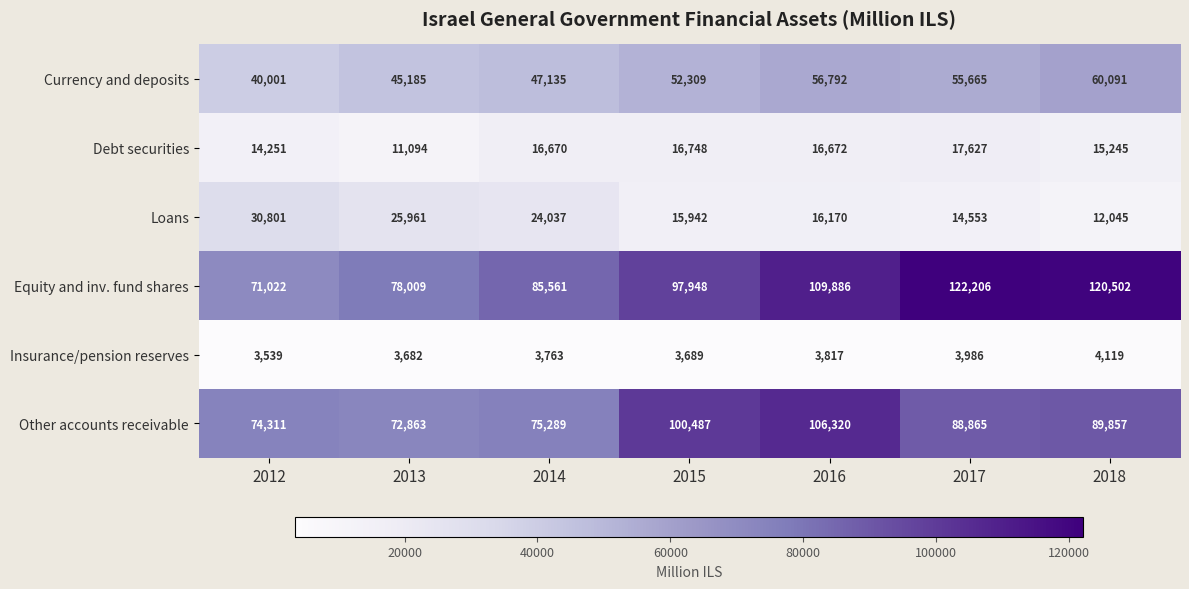

At which label is Debt securities closest to 14360?

2012